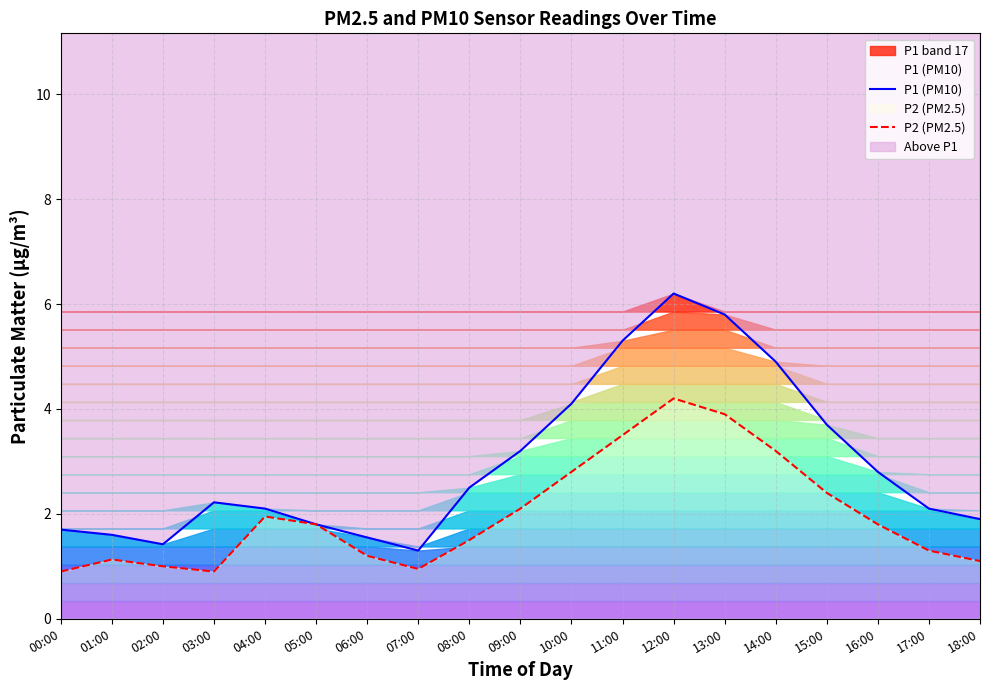

What is the label of the 8th point from the left?

07:00